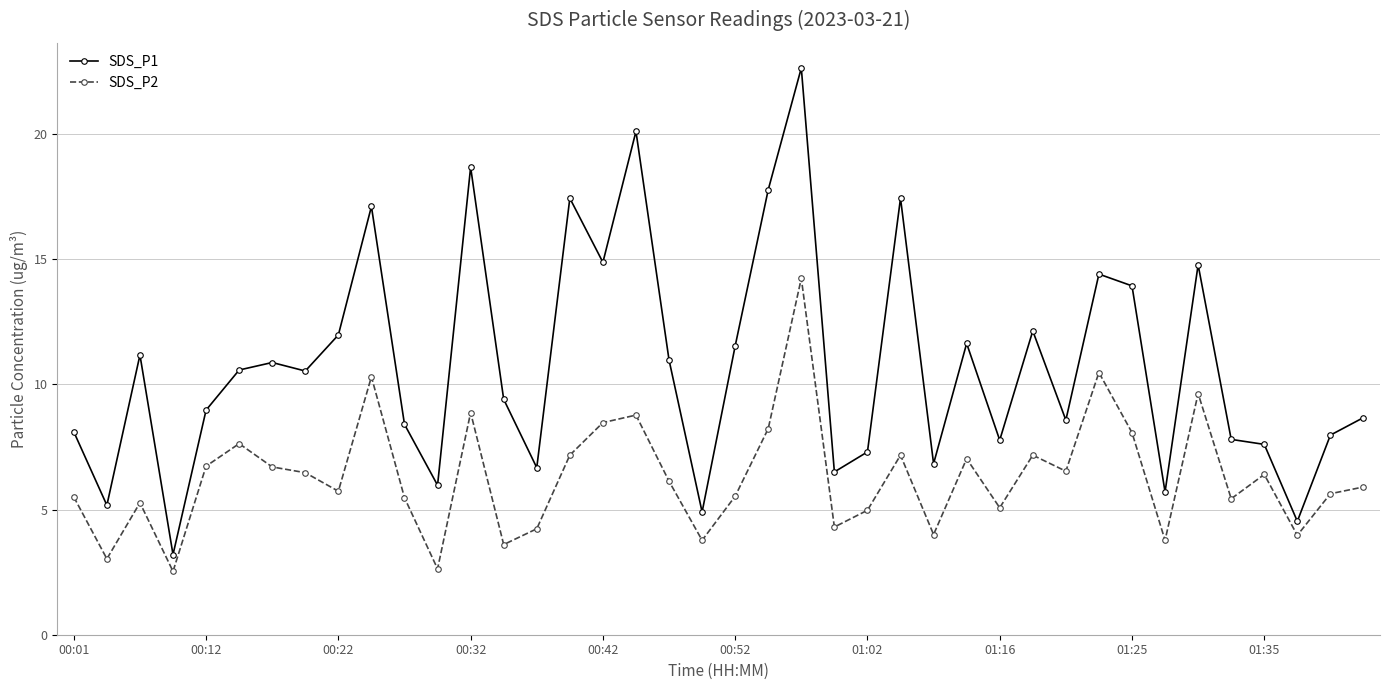

True or false: SDS_P1 and SDS_P2 cross at least once.

False